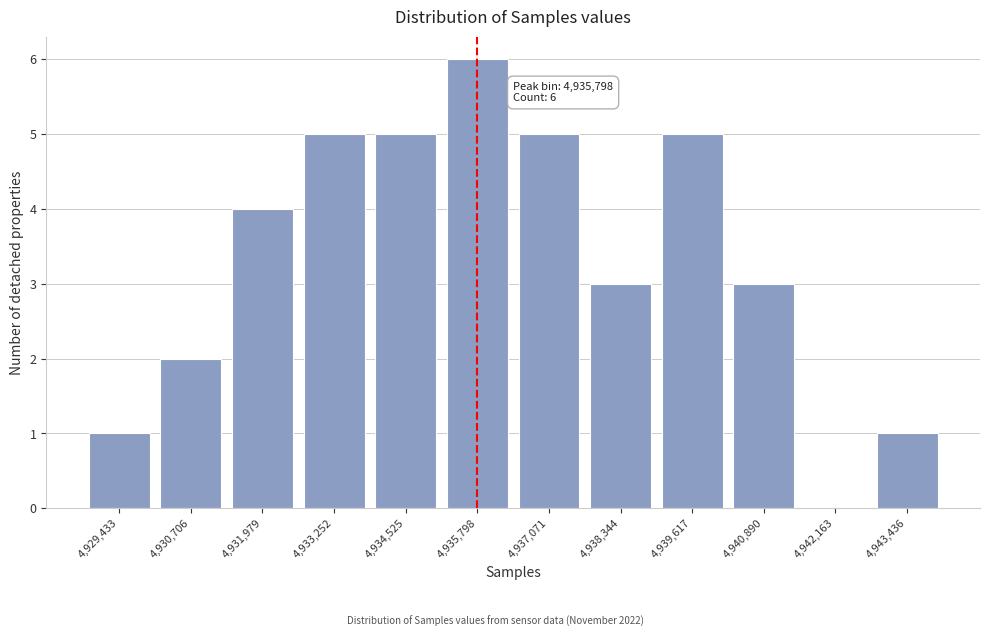

Reading right to left, extract all data points from this chart.

4,943,436=1	4,942,163=0	4,940,890=3	4,939,617=5	4,938,344=3	4,937,071=5	4,935,798=6	4,934,525=5	4,933,252=5	4,931,979=4	4,930,706=2	4,929,433=1